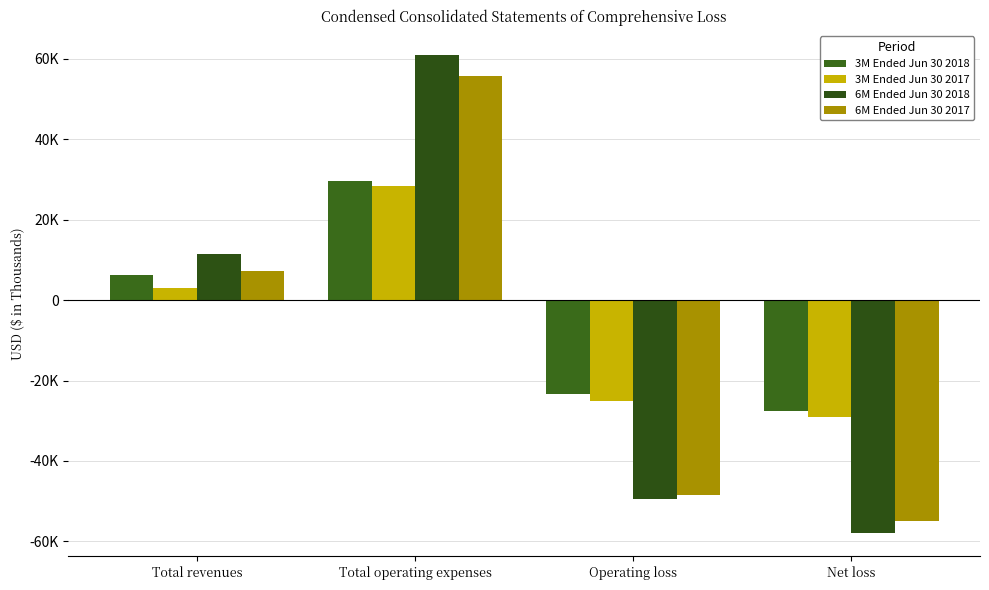

The value of 3M Ended Jun 30 2017 at Operating loss is -25194. True or false?

True